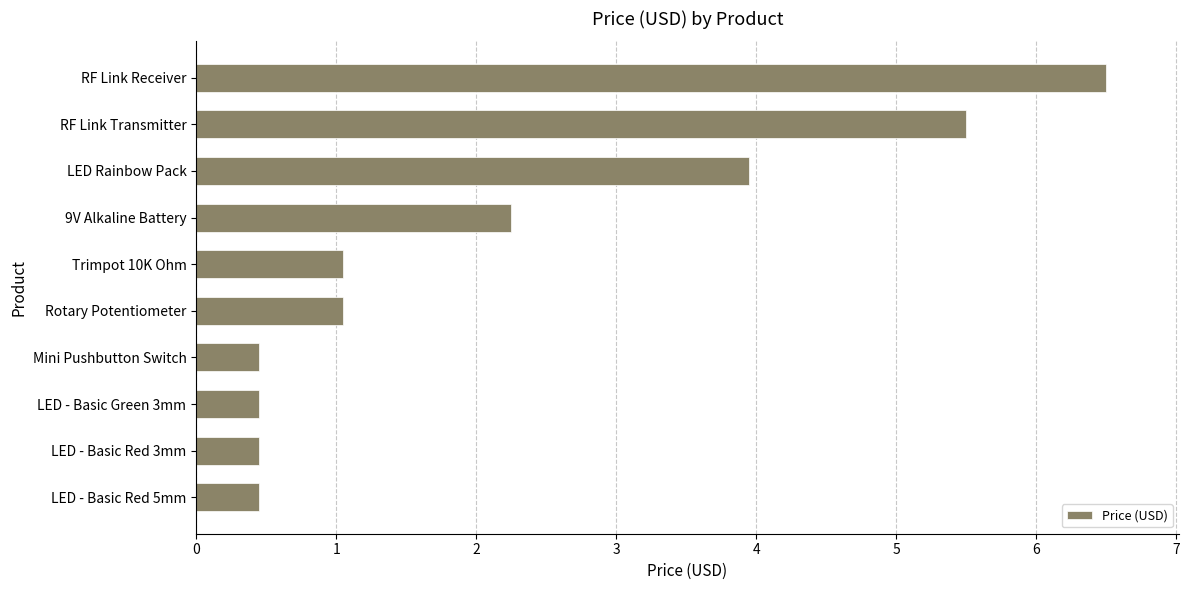

Are the bars grouped side by side (vs. stacked)?

No